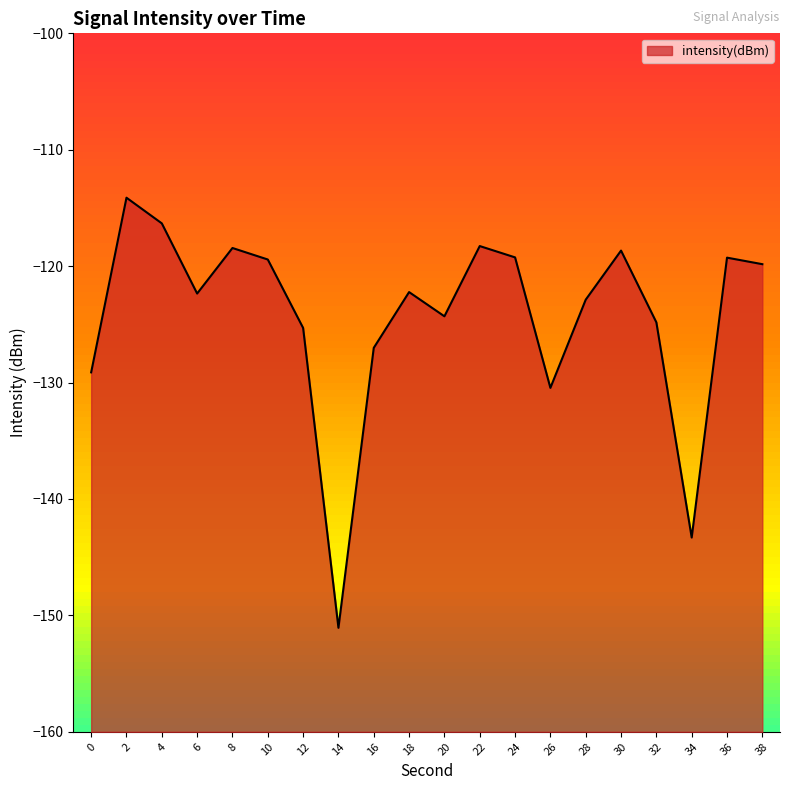

At which label is the value closest to -132?

26